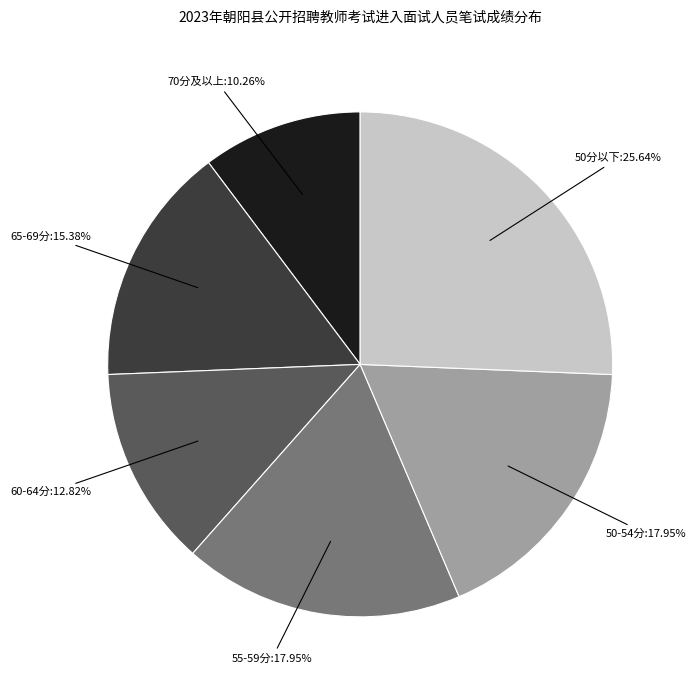

Is there any slice that represents more than half of the pie?

No